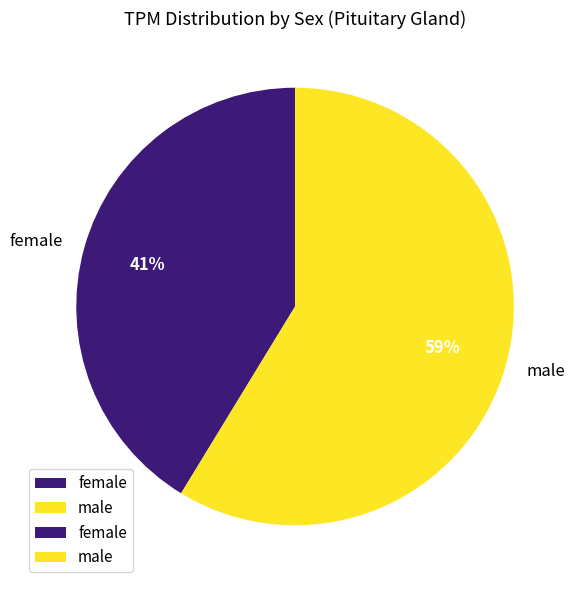

The male slice represents 59% of the pie. True or false?

True